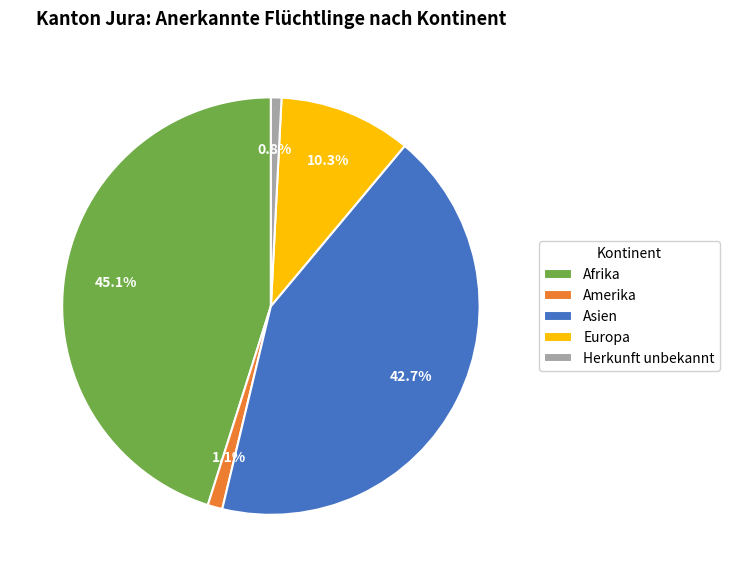

Combined, what portion of the pie is Europa and Amerika?

11.4%